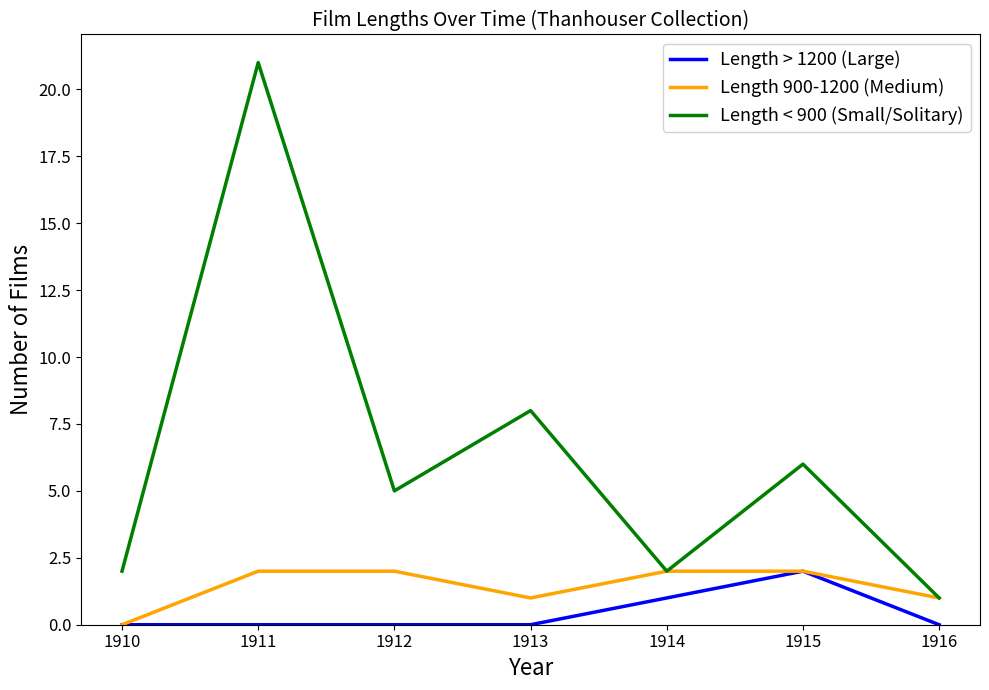

What is the total value across all series at 1914?

5